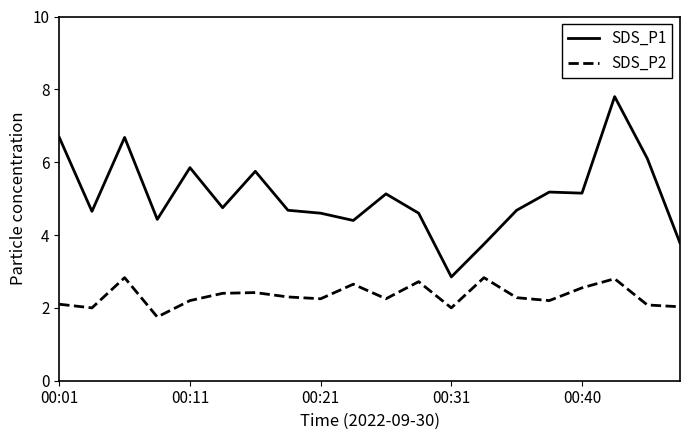

True or false: SDS_P1 and SDS_P2 intersect in this chart.

False